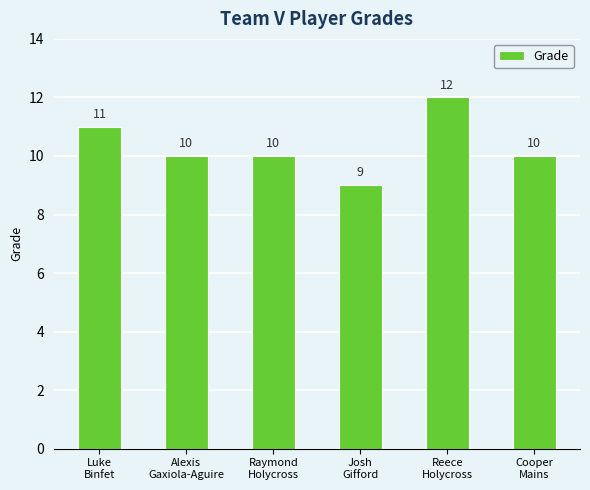

What is the minimum value shown in the chart?

9